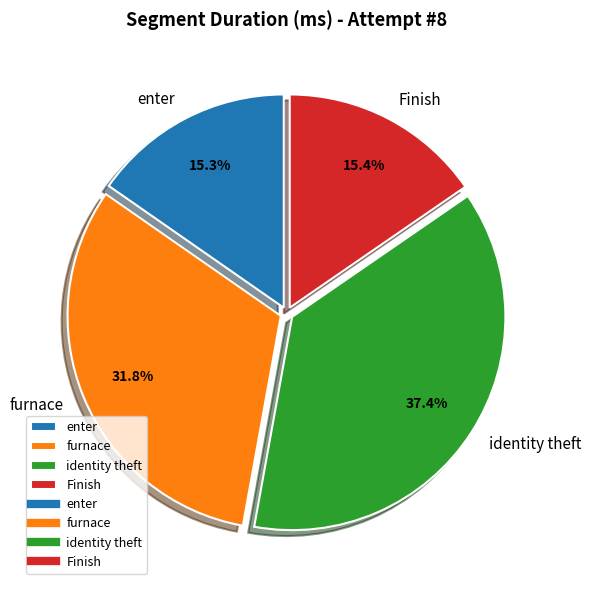

How much of the chart is everything except Finish?

84.6%